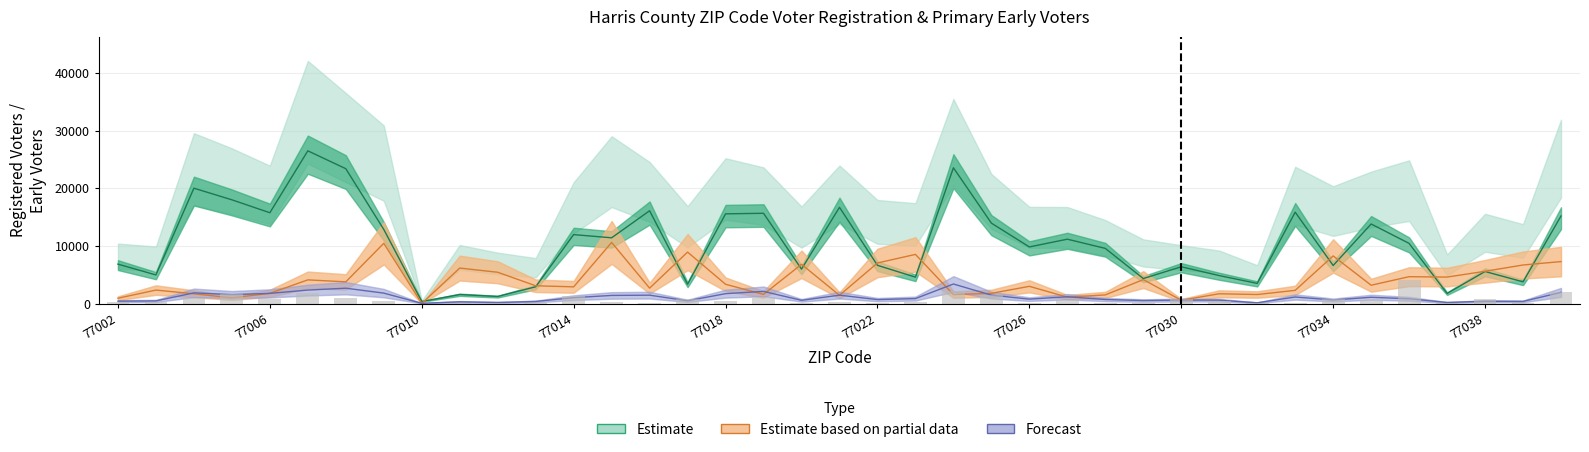

Which has a higher value, 35 or 30?

30